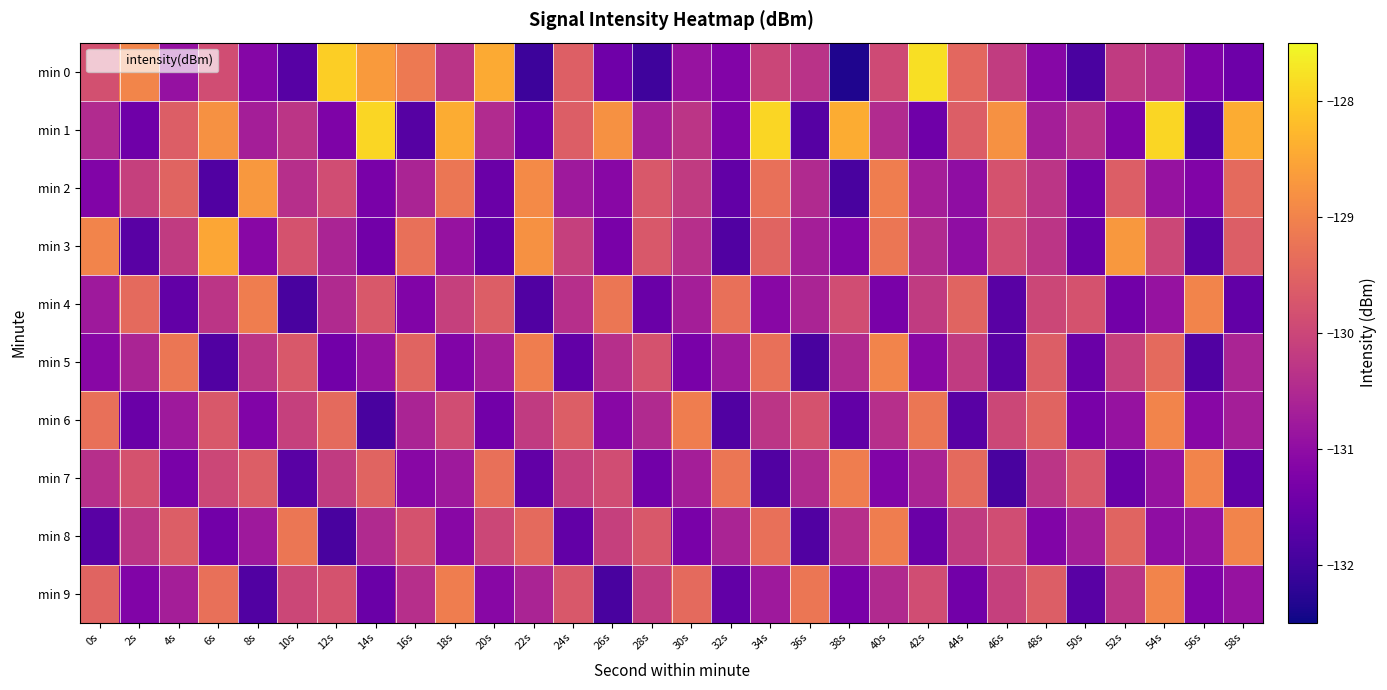

Reading left to right, what are all the values shown in this chart?

min 0: 0s=-129.8	2s=-129.0	4s=-130.9	6s=-129.9	8s=-131.1	10s=-131.7	12s=-128.0	14s=-128.7	16s=-129.2	18s=-130.3	20s=-128.5	22s=-132.0	24s=-129.6	26s=-131.4	28s=-132.0	30s=-130.9	32s=-131.2	34s=-130.0	36s=-130.3	38s=-132.4	40s=-129.9	42s=-127.8	44s=-129.4	46s=-130.2	48s=-131.1	50s=-131.9	52s=-130.2	54s=-130.4	56s=-131.2	58s=-131.5
min 1: 0s=-130.5	2s=-131.4	4s=-129.6	6s=-128.8	8s=-130.7	10s=-130.3	12s=-131.2	14s=-127.9	16s=-131.7	18s=-128.4	20s=-130.5	22s=-131.4	24s=-129.6	26s=-128.8	28s=-130.7	30s=-130.3	32s=-131.2	34s=-127.9	36s=-131.7	38s=-128.4	40s=-130.5	42s=-131.4	44s=-129.6	46s=-128.8	48s=-130.7	50s=-130.3	52s=-131.2	54s=-127.9	56s=-131.7	58s=-128.4
min 2: 0s=-131.2	2s=-130.1	4s=-129.5	6s=-131.8	8s=-128.7	10s=-130.4	12s=-129.9	14s=-131.3	16s=-130.6	18s=-129.2	20s=-131.5	22s=-128.9	24s=-130.8	26s=-131.1	28s=-129.7	30s=-130.2	32s=-131.6	34s=-129.3	36s=-130.5	38s=-131.9	40s=-129.1	42s=-130.7	44s=-131.0	46s=-129.8	48s=-130.3	50s=-131.4	52s=-129.6	54s=-130.9	56s=-131.2	58s=-129.4
min 3: 0s=-129.0	2s=-131.7	4s=-130.2	6s=-128.5	8s=-131.1	10s=-129.8	12s=-130.6	14s=-131.4	16s=-129.3	18s=-130.9	20s=-131.6	22s=-128.8	24s=-130.1	26s=-131.3	28s=-129.7	30s=-130.4	32s=-131.8	34s=-129.5	36s=-130.7	38s=-131.2	40s=-129.2	42s=-130.5	44s=-131.0	46s=-129.9	48s=-130.3	50s=-131.5	52s=-128.7	54s=-130.0	56s=-131.7	58s=-129.6
min 4: 0s=-130.8	2s=-129.4	4s=-131.6	6s=-130.3	8s=-129.1	10s=-131.9	12s=-130.5	14s=-129.7	16s=-131.2	18s=-130.1	20s=-129.6	22s=-131.8	24s=-130.4	26s=-129.2	28s=-131.5	30s=-130.7	32s=-129.3	34s=-131.1	36s=-130.6	38s=-129.9	40s=-131.3	42s=-130.2	44s=-129.5	46s=-131.7	48s=-130.0	50s=-129.8	52s=-131.4	54s=-130.9	56s=-129.0	58s=-131.6
min 5: 0s=-131.1	2s=-130.6	4s=-129.2	6s=-131.8	8s=-130.3	10s=-129.7	12s=-131.4	14s=-130.9	16s=-129.5	18s=-131.2	20s=-130.7	22s=-129.1	24s=-131.6	26s=-130.4	28s=-129.8	30s=-131.3	32s=-130.8	34s=-129.3	36s=-131.9	38s=-130.5	40s=-129.0	42s=-131.1	44s=-130.2	46s=-131.7	48s=-129.6	50s=-131.5	52s=-130.1	54s=-129.4	56s=-131.8	58s=-130.6
min 6: 0s=-129.3	2s=-131.5	4s=-130.8	6s=-129.7	8s=-131.2	10s=-130.1	12s=-129.4	14s=-131.9	16s=-130.6	18s=-129.9	20s=-131.4	22s=-130.2	24s=-129.6	26s=-131.1	28s=-130.5	30s=-129.1	32s=-131.8	34s=-130.3	36s=-129.8	38s=-131.6	40s=-130.4	42s=-129.2	44s=-131.7	46s=-130.0	48s=-129.5	50s=-131.3	52s=-130.9	54s=-129.0	56s=-131.1	58s=-130.7
min 7: 0s=-130.4	2s=-129.8	4s=-131.3	6s=-130.0	8s=-129.6	10s=-131.7	12s=-130.2	14s=-129.5	16s=-131.1	18s=-130.8	20s=-129.3	22s=-131.6	24s=-130.1	26s=-129.9	28s=-131.4	30s=-130.7	32s=-129.2	34s=-131.8	36s=-130.5	38s=-129.1	40s=-131.2	42s=-130.6	44s=-129.4	46s=-131.9	48s=-130.3	50s=-129.7	52s=-131.5	54s=-130.9	56s=-129.0	58s=-131.6
min 8: 0s=-131.7	2s=-130.3	4s=-129.6	6s=-131.4	8s=-130.8	10s=-129.2	12s=-131.9	14s=-130.5	16s=-129.8	18s=-131.1	20s=-130.0	22s=-129.4	24s=-131.6	26s=-130.1	28s=-129.7	30s=-131.3	32s=-130.6	34s=-129.3	36s=-131.8	38s=-130.4	40s=-129.1	42s=-131.5	44s=-130.2	46s=-129.9	48s=-131.2	50s=-130.7	52s=-129.5	54s=-131.0	56s=-130.9	58s=-129.0
min 9: 0s=-129.5	2s=-131.2	4s=-130.7	6s=-129.3	8s=-131.8	10s=-130.0	12s=-129.8	14s=-131.5	16s=-130.4	18s=-129.1	20s=-131.1	22s=-130.6	24s=-129.7	26s=-131.9	28s=-130.2	30s=-129.4	32s=-131.6	34s=-130.8	36s=-129.2	38s=-131.3	40s=-130.5	42s=-129.9	44s=-131.4	46s=-130.1	48s=-129.6	50s=-131.7	52s=-130.3	54s=-129.0	56s=-131.2	58s=-130.9